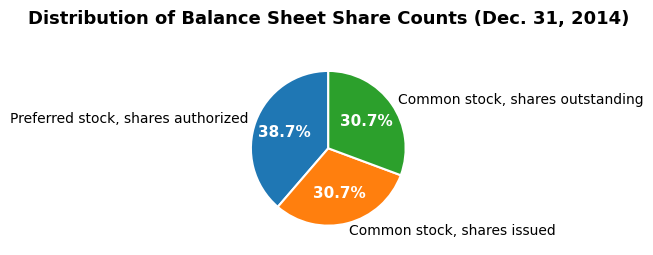

Count the number of slices in the pie.

3